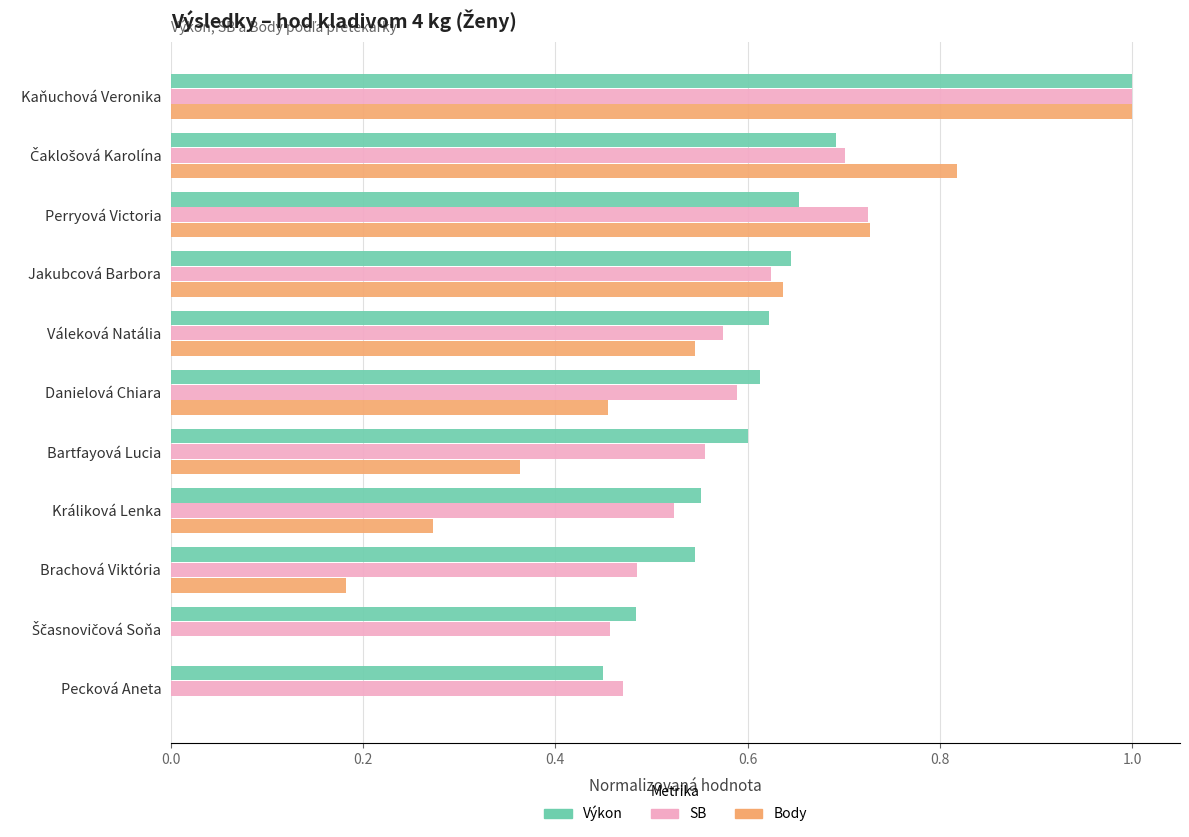

What is the approximate value of Výkon at Kaňuchová Veronika?

1.0